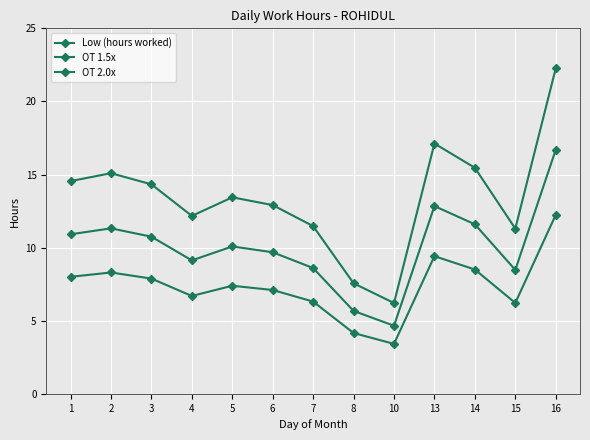

True or false: Low (hours worked) and OT 1.5x cross at least once.

False